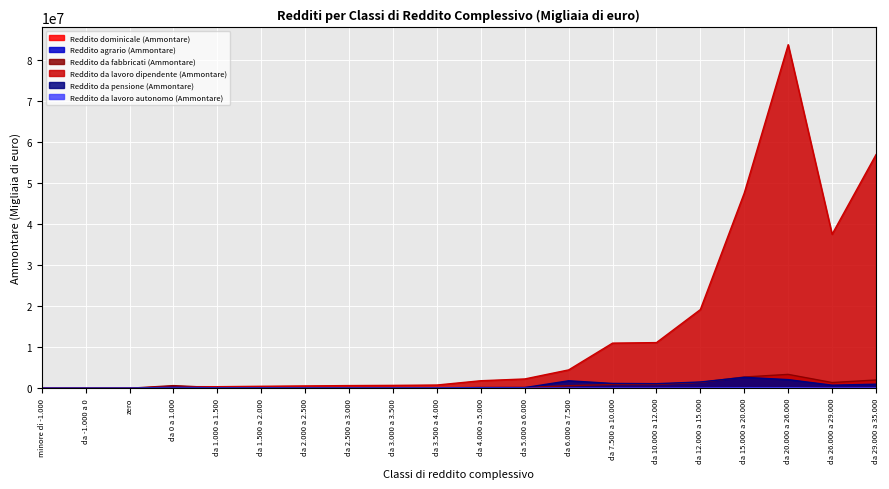

True or false: Reddito da pensione (Ammontare) has more than 1 interior local peaks.

True